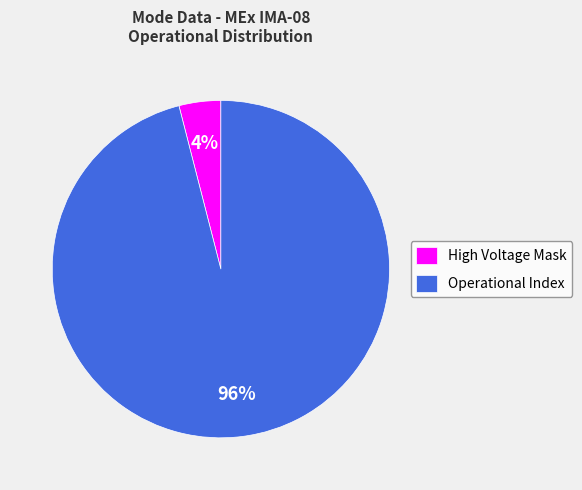

Rank the categories by value from lowest to highest.

High Voltage Mask, Operational Index